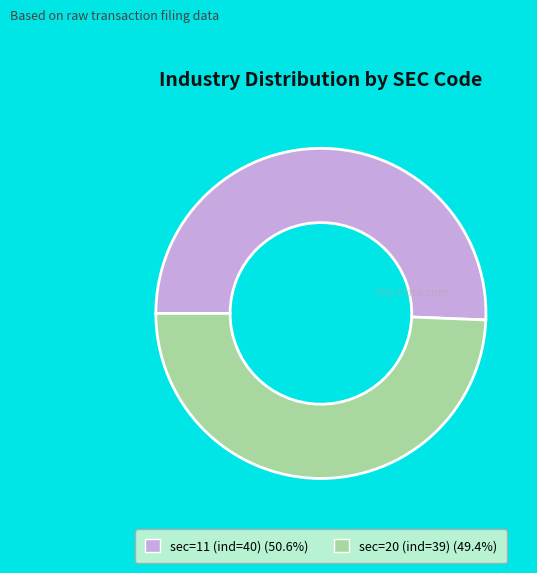

How many slices are in this pie chart?

2